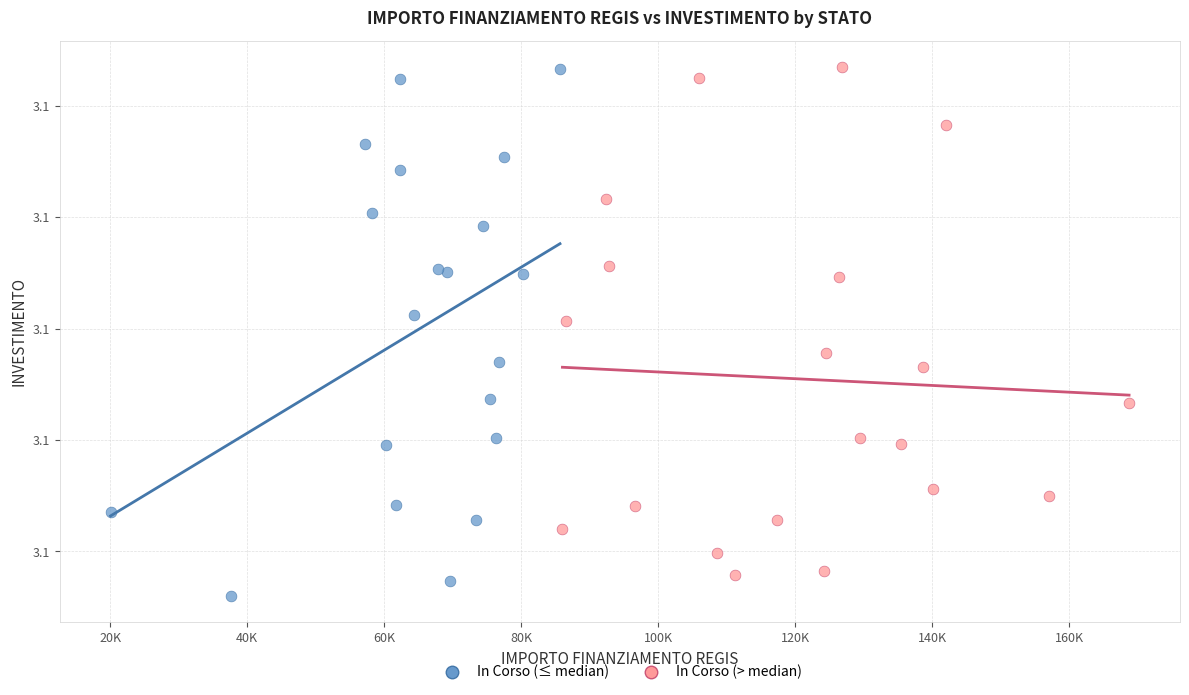

What are all the series names shown in the legend?

In Corso (≤ median), In Corso (> median)